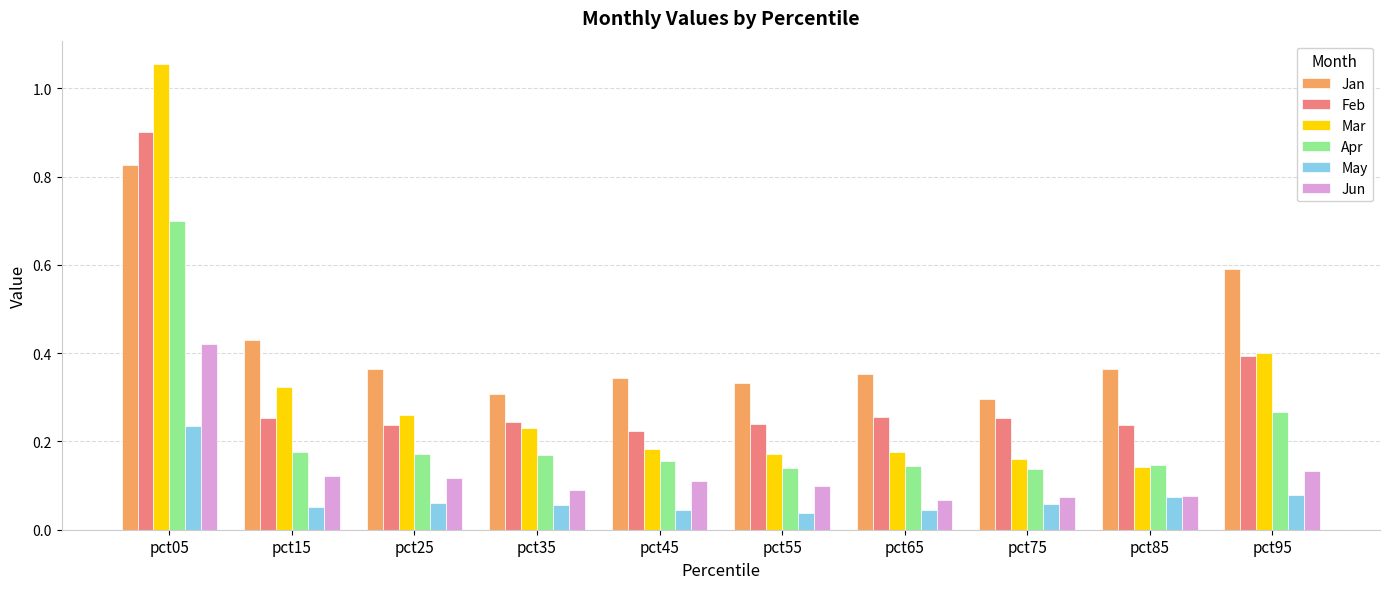

At how many categories does at least one series exceed 0?

10